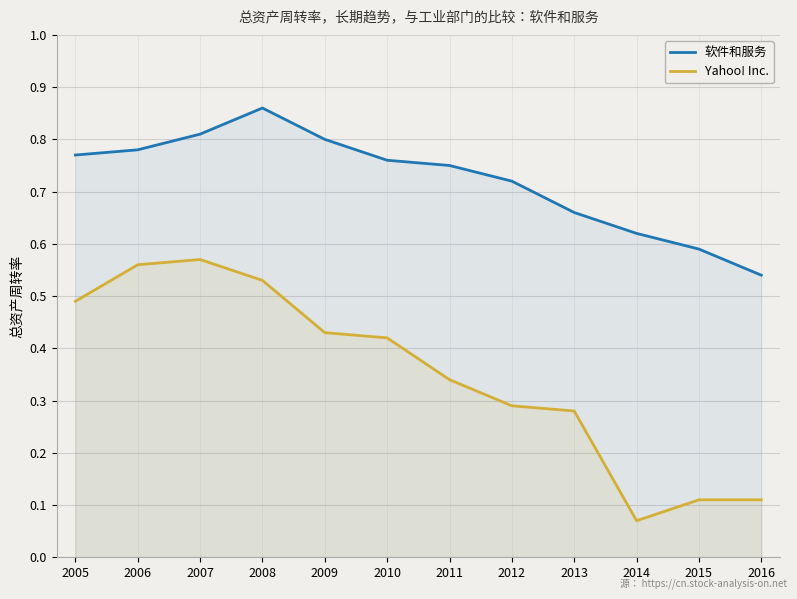

True or false: 软件和服务 has a value of 0.8 at 2007.

True